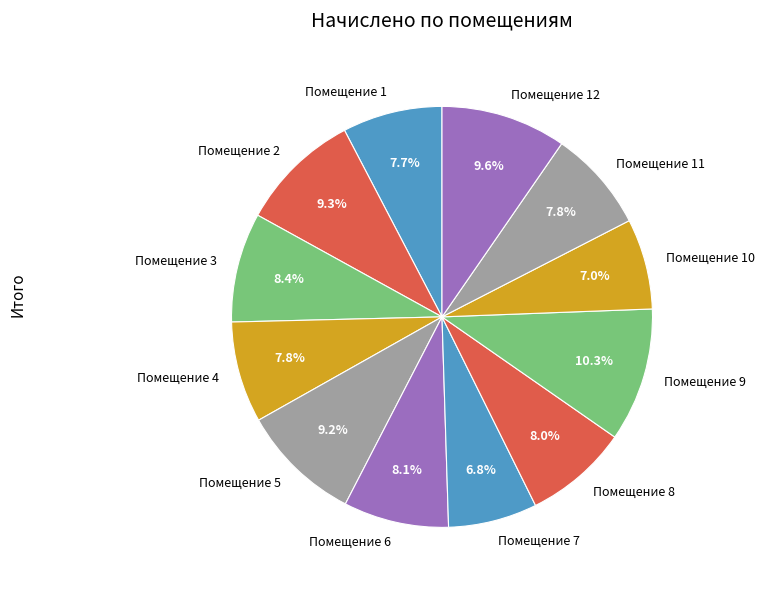

To the nearest percent, what is the average slice percentage?

8%